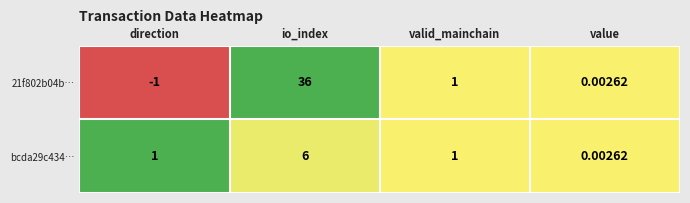

Which category has the lowest value in the bcda29c434… series?

value